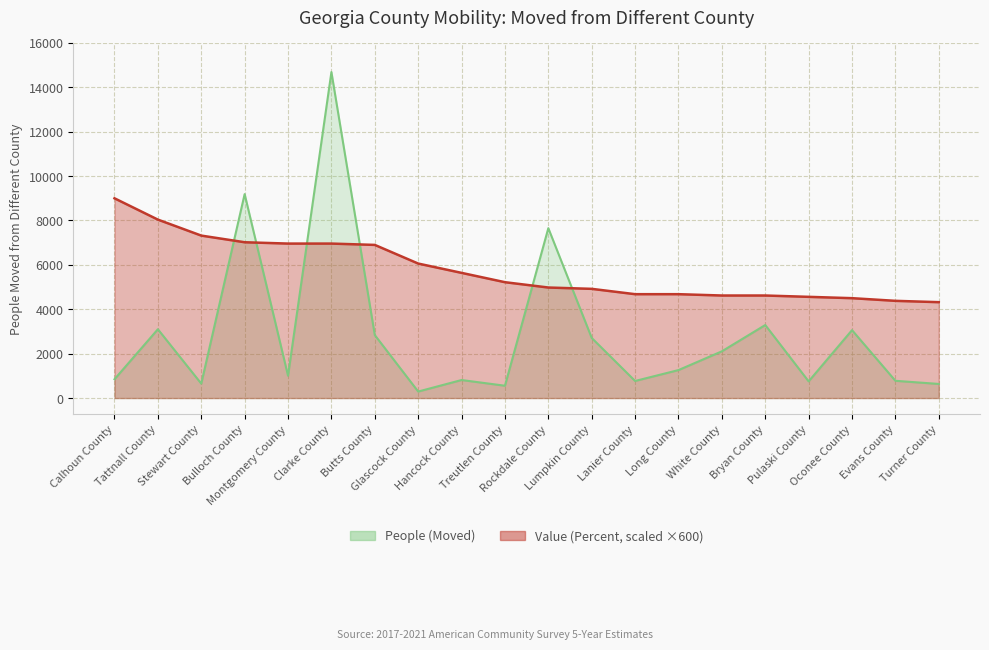

In People (Moved), how many points are lower than both neighbors (excluding endpoints)?

6